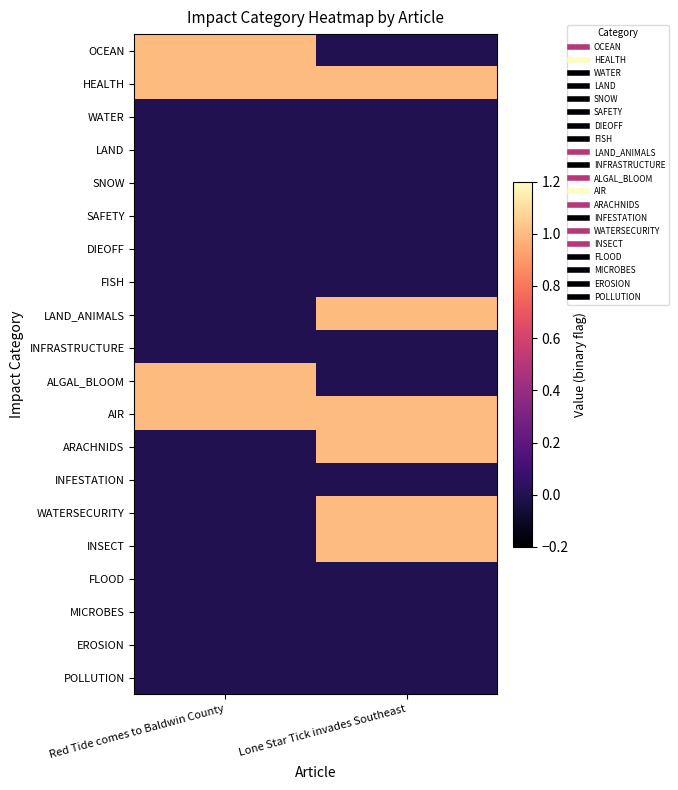

At which category is the sum across all series the highest?

Lone Star Tick invades Southeast